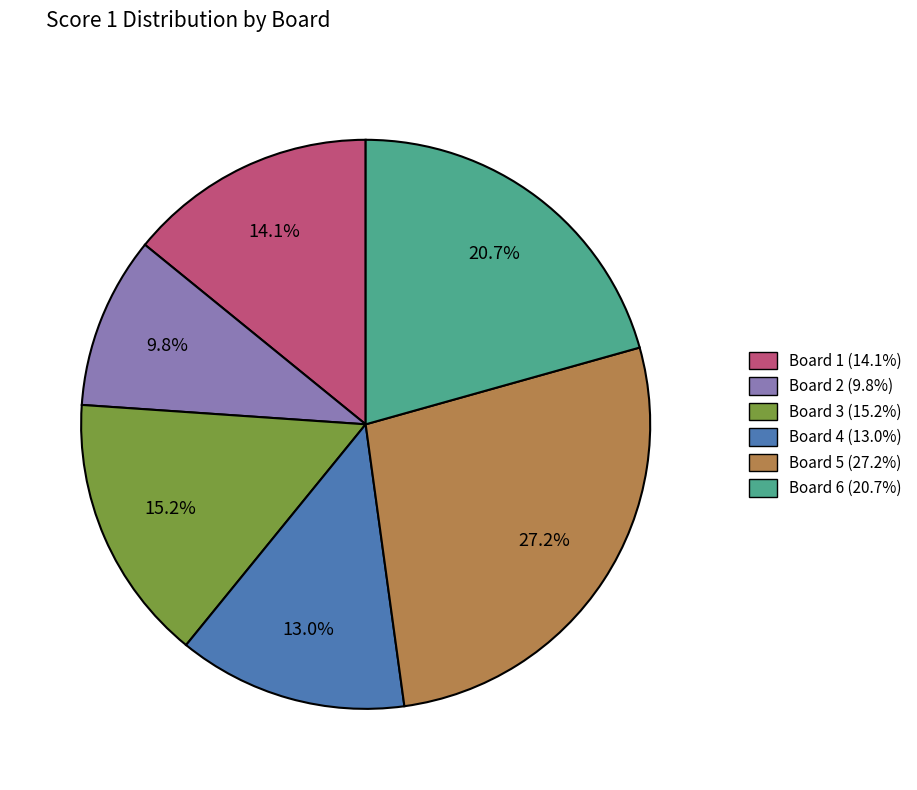

Which has a higher value, Board 3 or Board 4?

Board 3